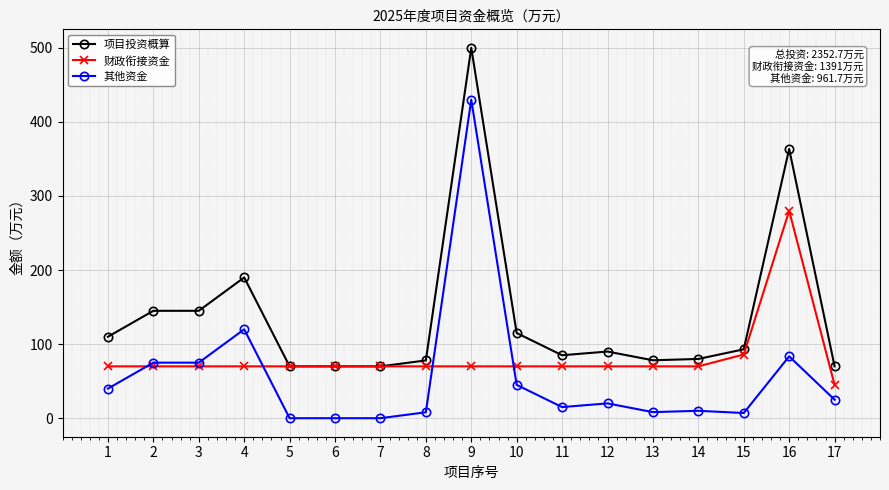

What is the difference between the highest and lowest values at 2?

75.0